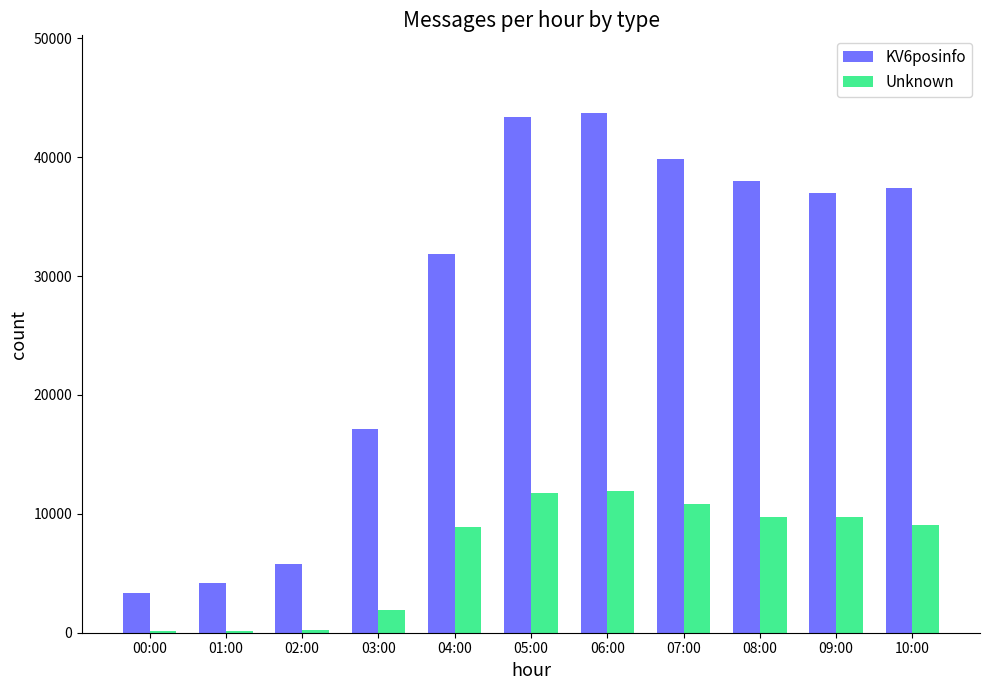

What is the greatest value displayed?

43696